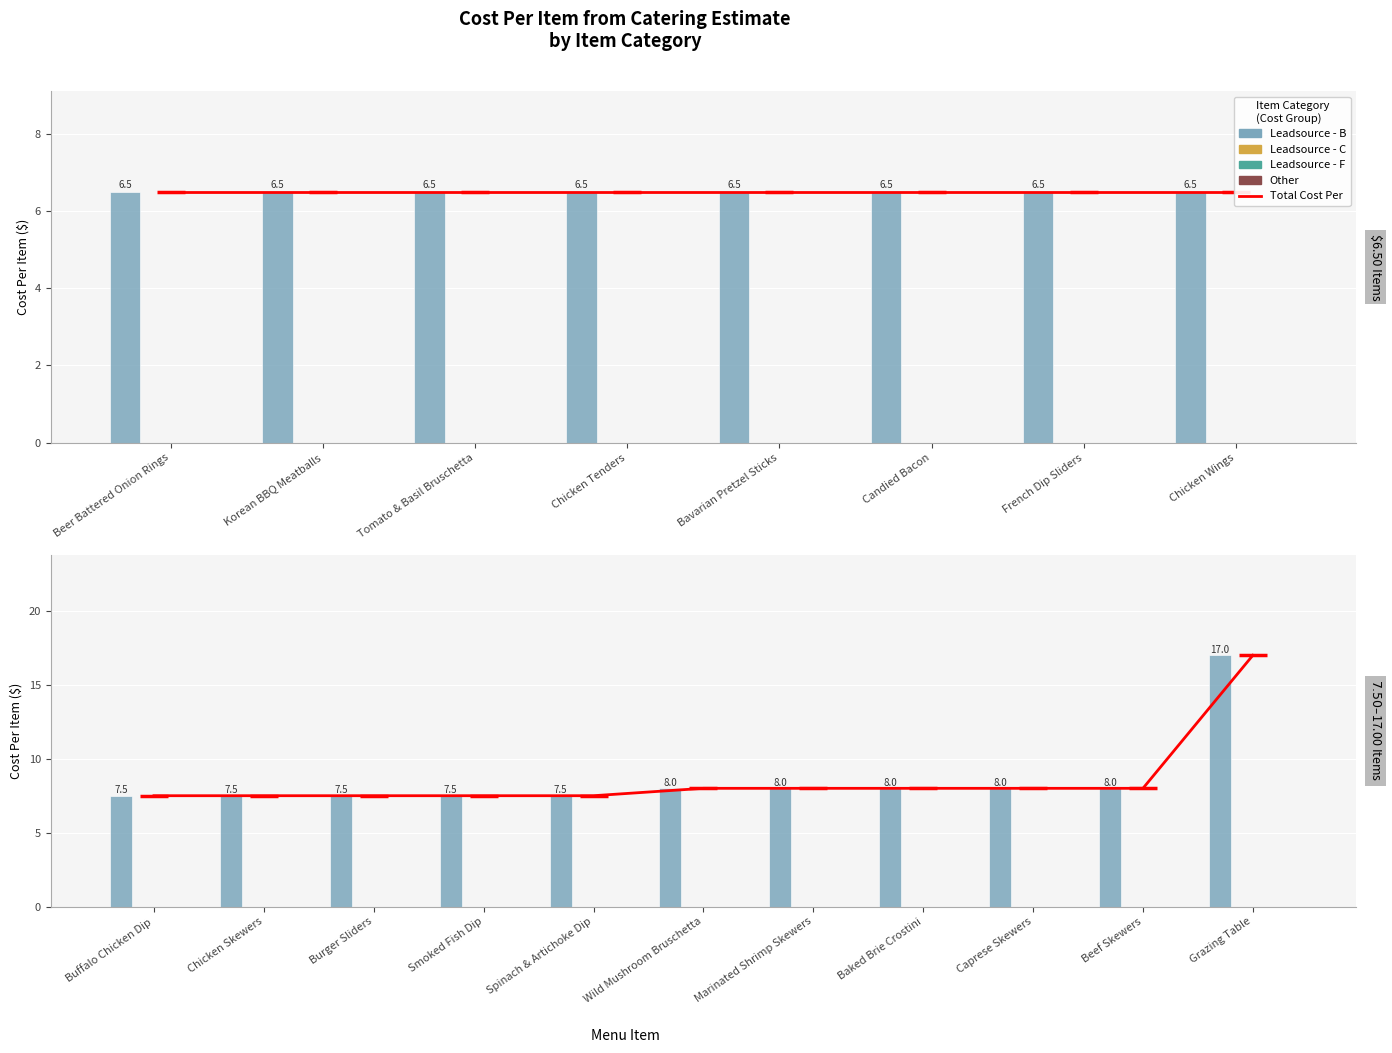

Which series has the largest total across all categories?

Total Cost Per